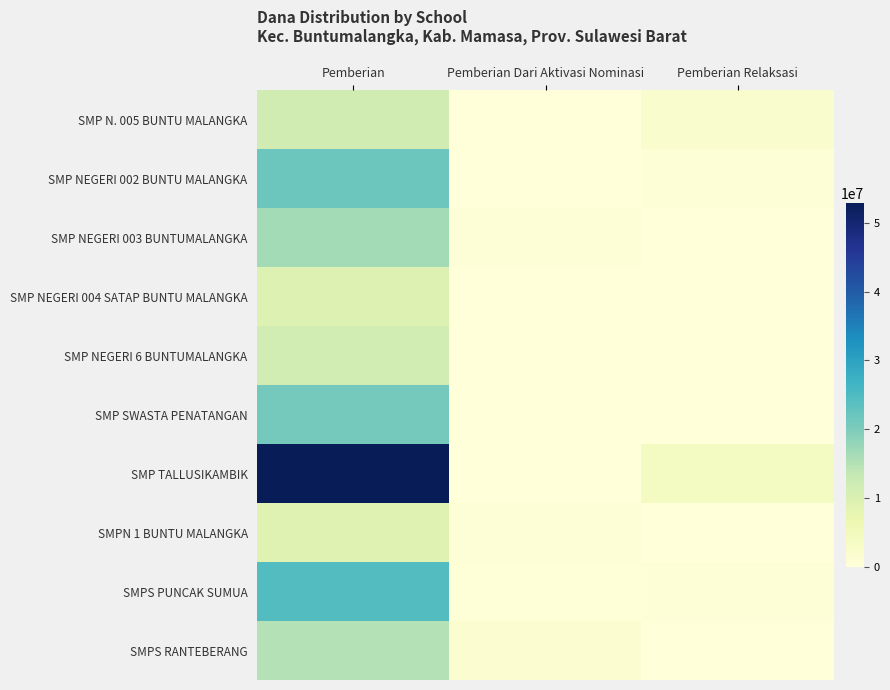

At how many categories does at least one series exceed 25415283?

1